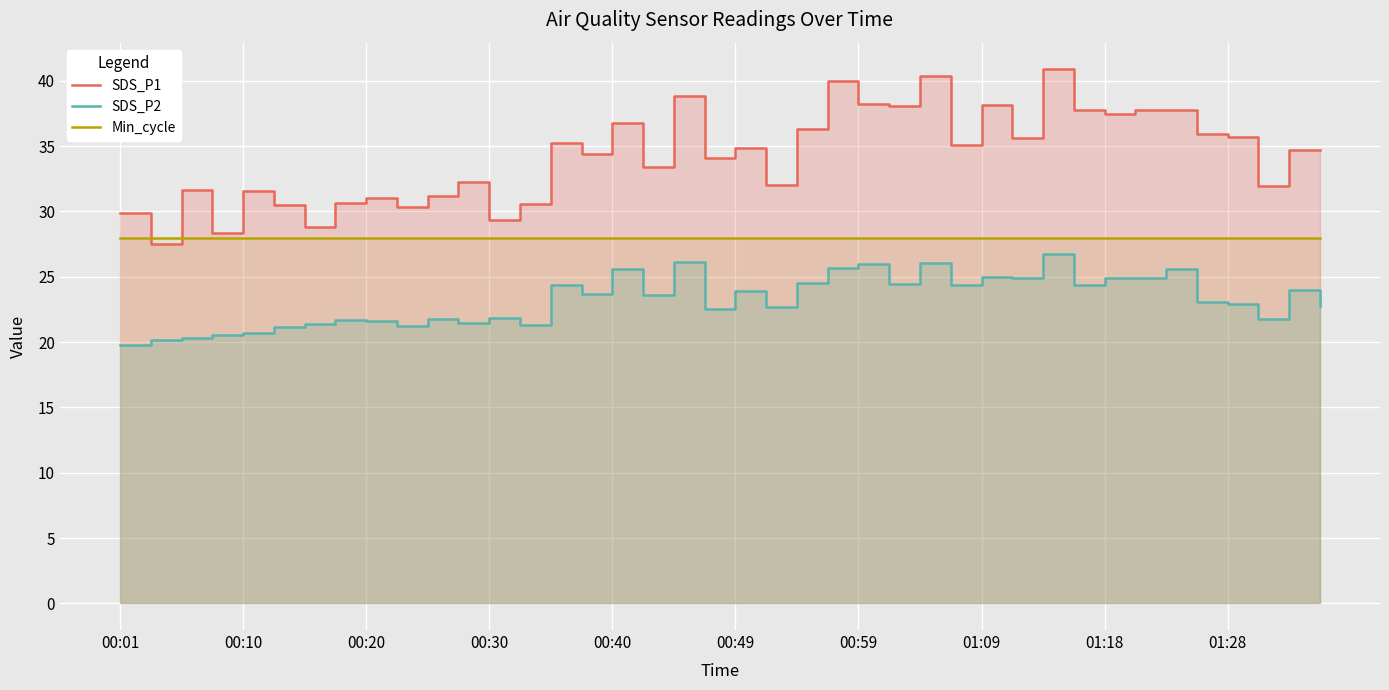

Which series changed the most between 00:49 and 11?

SDS_P1